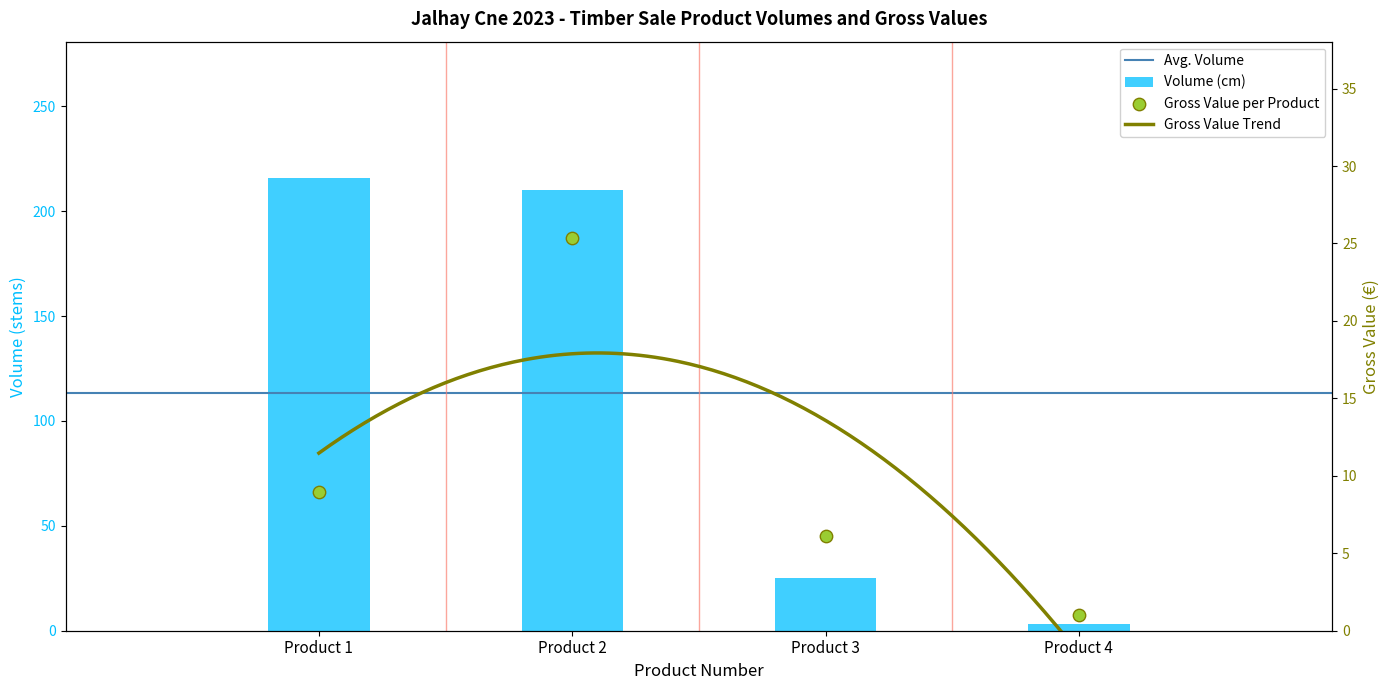

At how many categories does at least one series exceed 37?

2